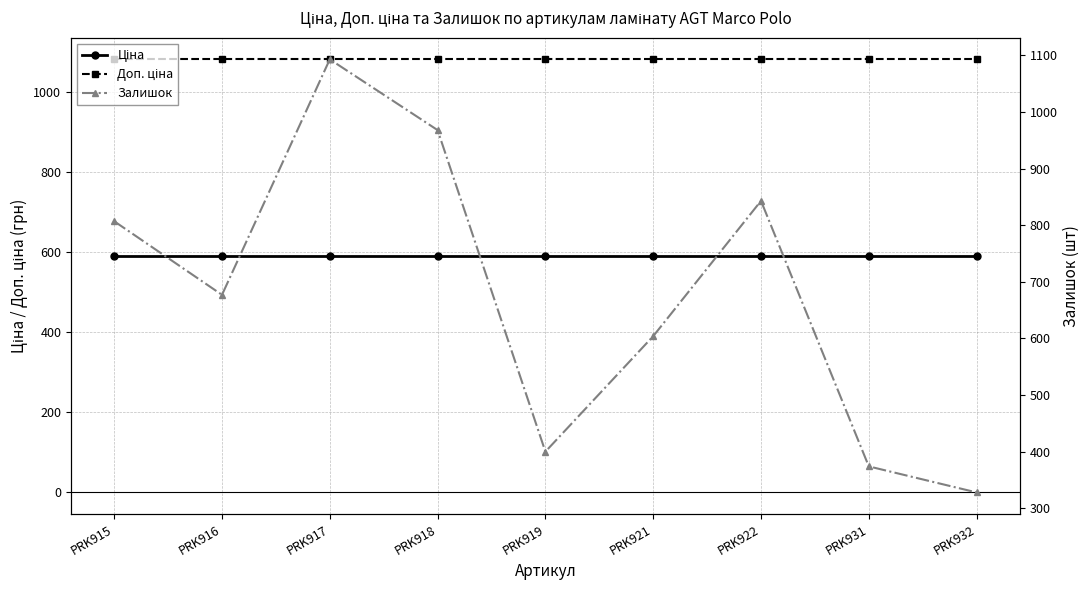

At which category is the sum across all series the highest?

PRK917